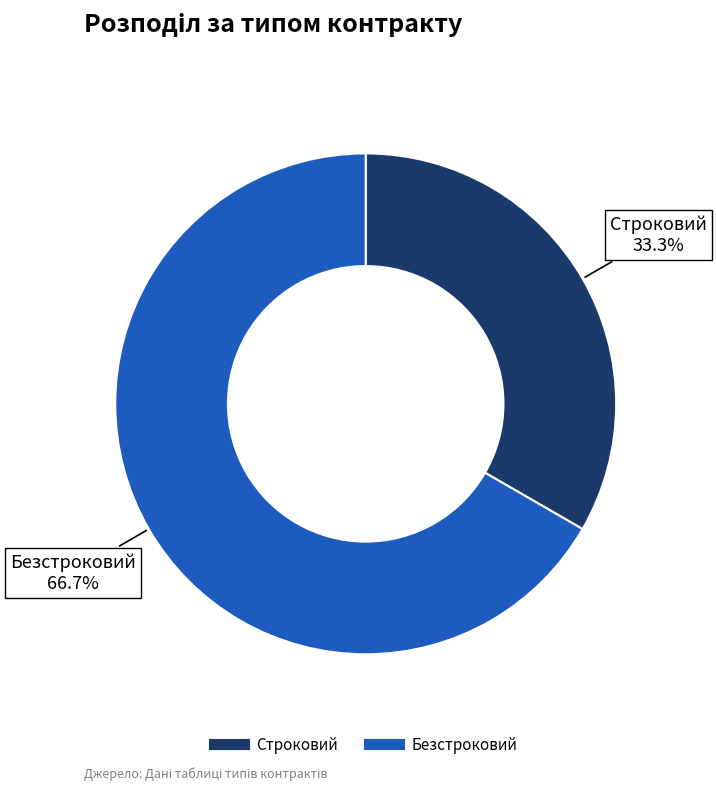

What is the smallest slice in the pie chart?

Строковий